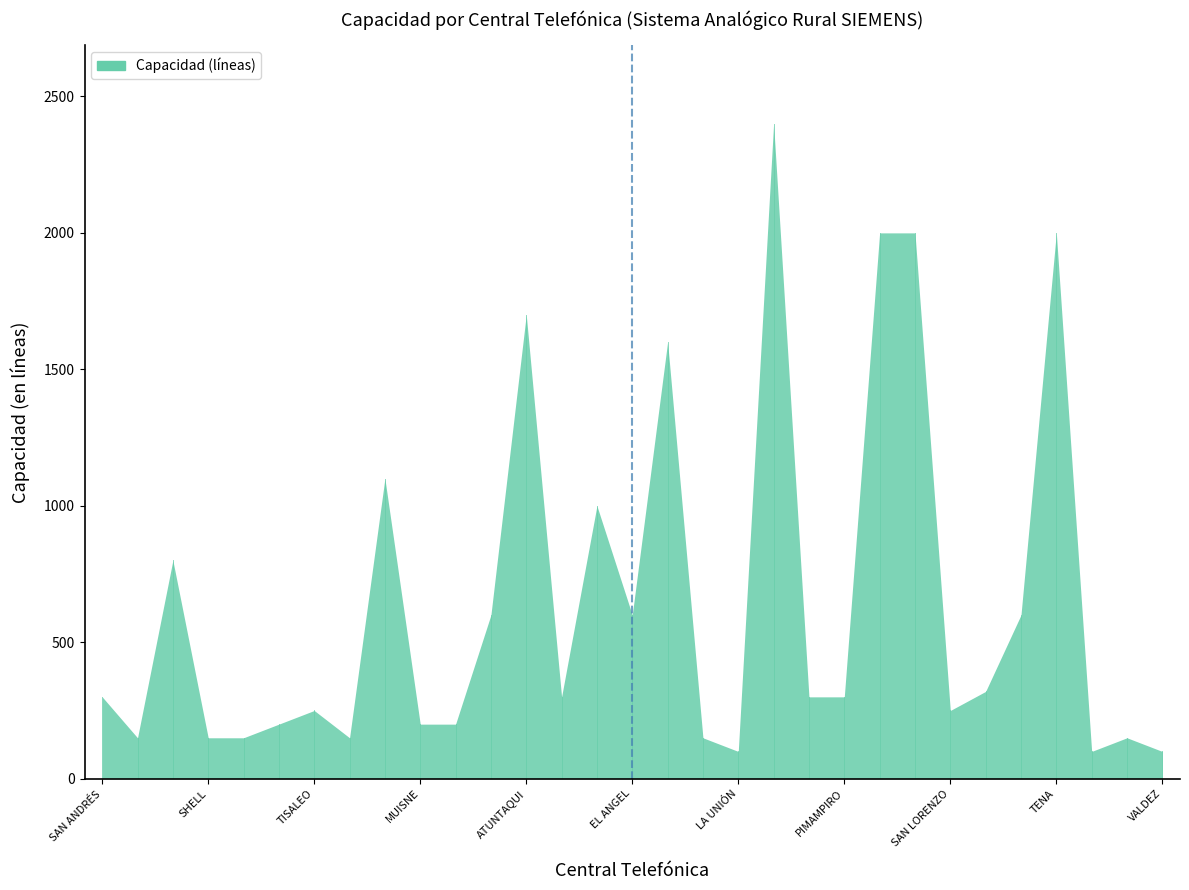

Reading right to left, list all the values displayed in this chart.

100	150	100	2000	600	320	250	2000	2000	300	300	2400	100	150	1600	600	1000	300	1700	600	200	200	1100	150	250	200	150	150	800	150	300